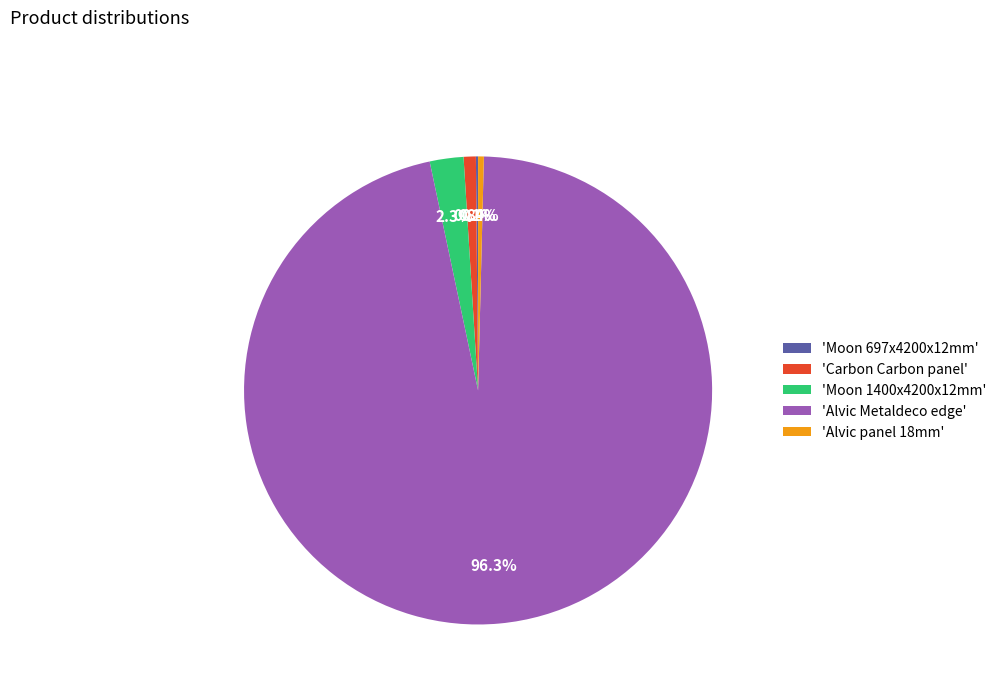

What is the largest slice in the pie chart?

'Alvic Metaldeco edge'